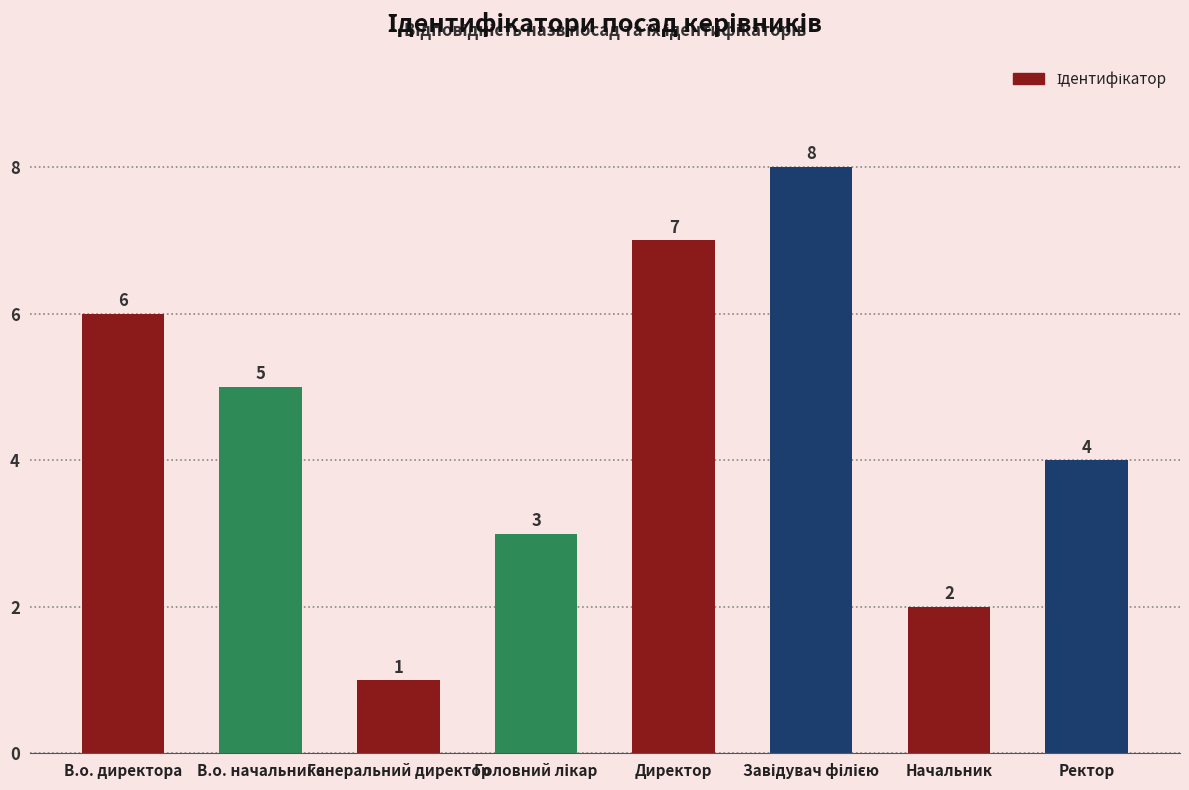

Reading left to right, transcribe all the data shown in this chart.

6	5	1	3	7	8	2	4